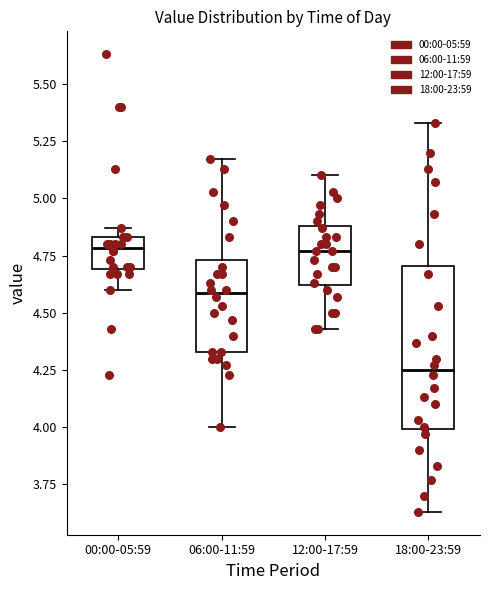

Where does the lower whisker of the box for 12:00-17:59 end on the y-axis? The values are not printed on the chart, so give them approximately, as read against the axis.

4.45